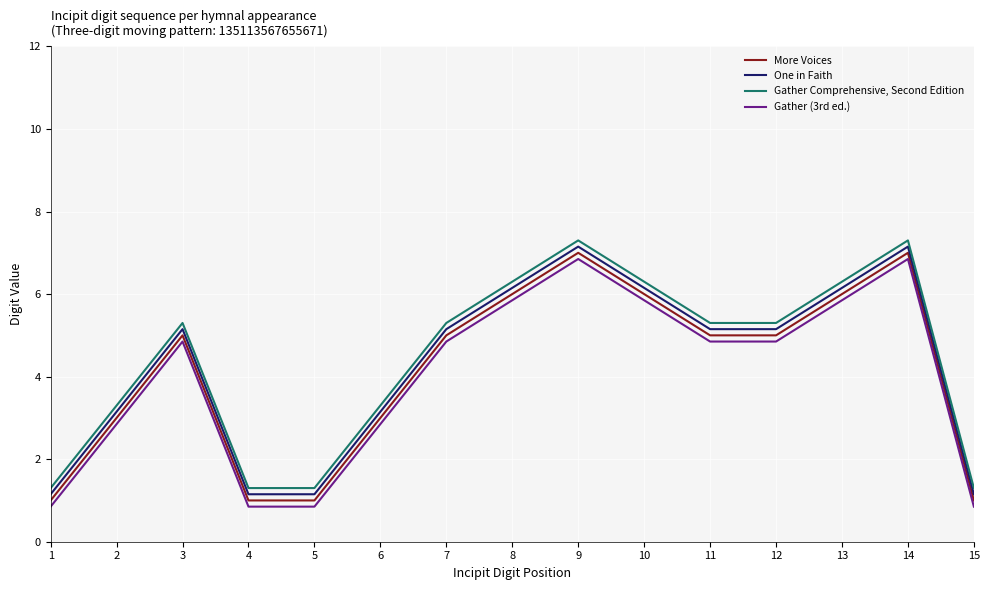

True or false: Gather Comprehensive, Second Edition and More Voices intersect in this chart.

False